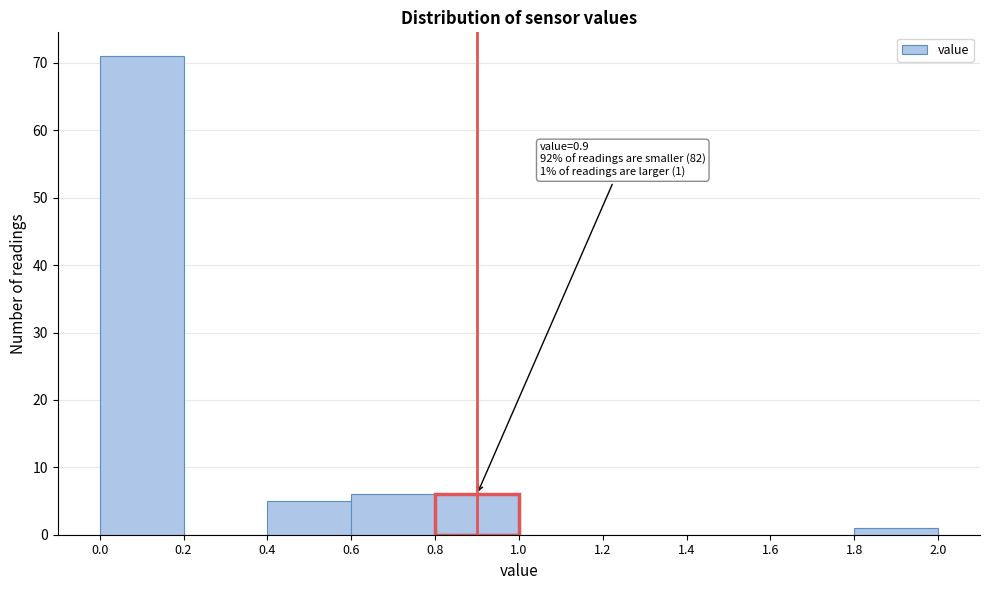

Over which range of the x-axis is the bar tallest?

0.0 to 0.2